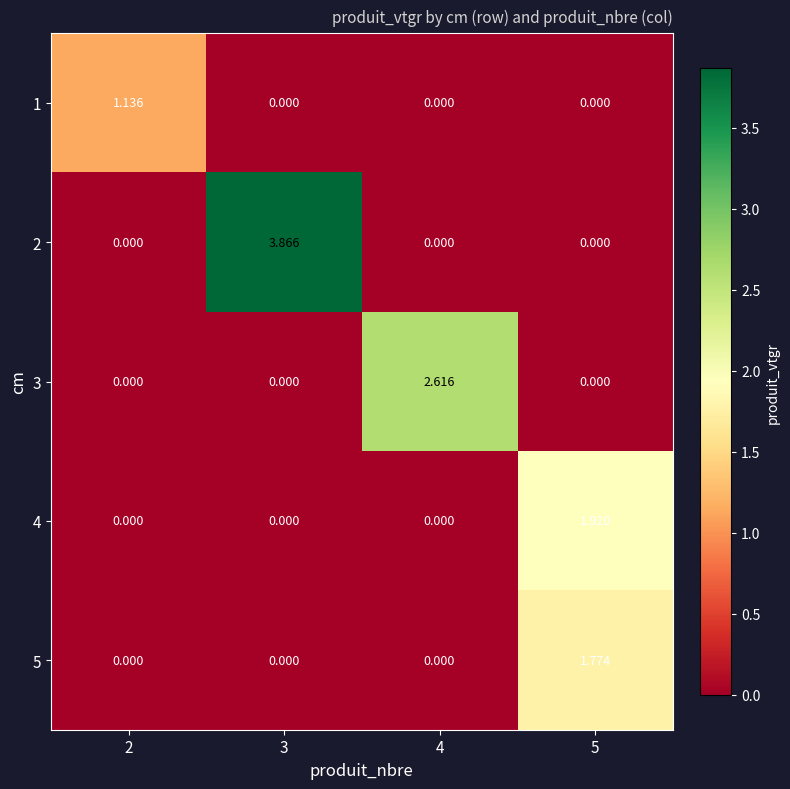

How many data points in 5 are above 0?

1